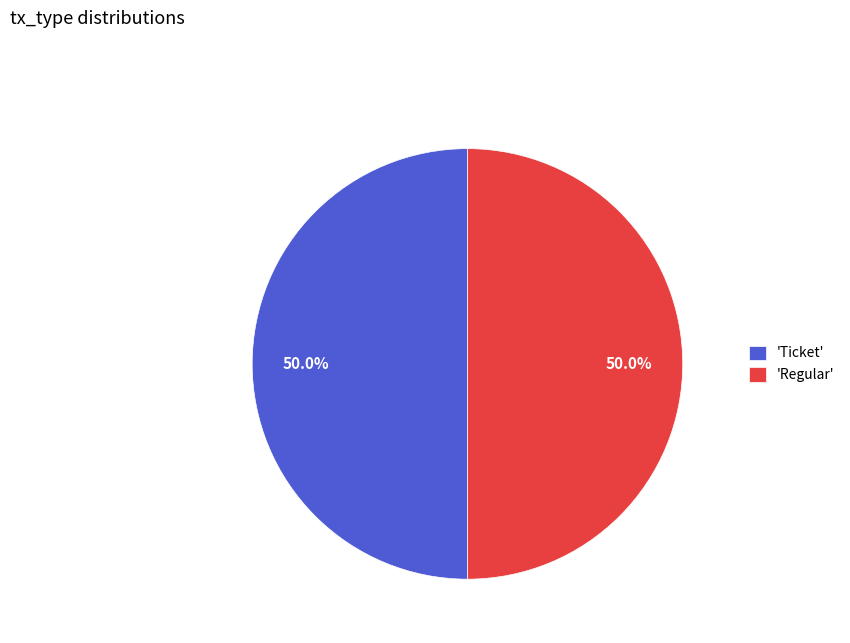

Is the sum of 'Ticket' and 'Regular' greater than half?

Yes